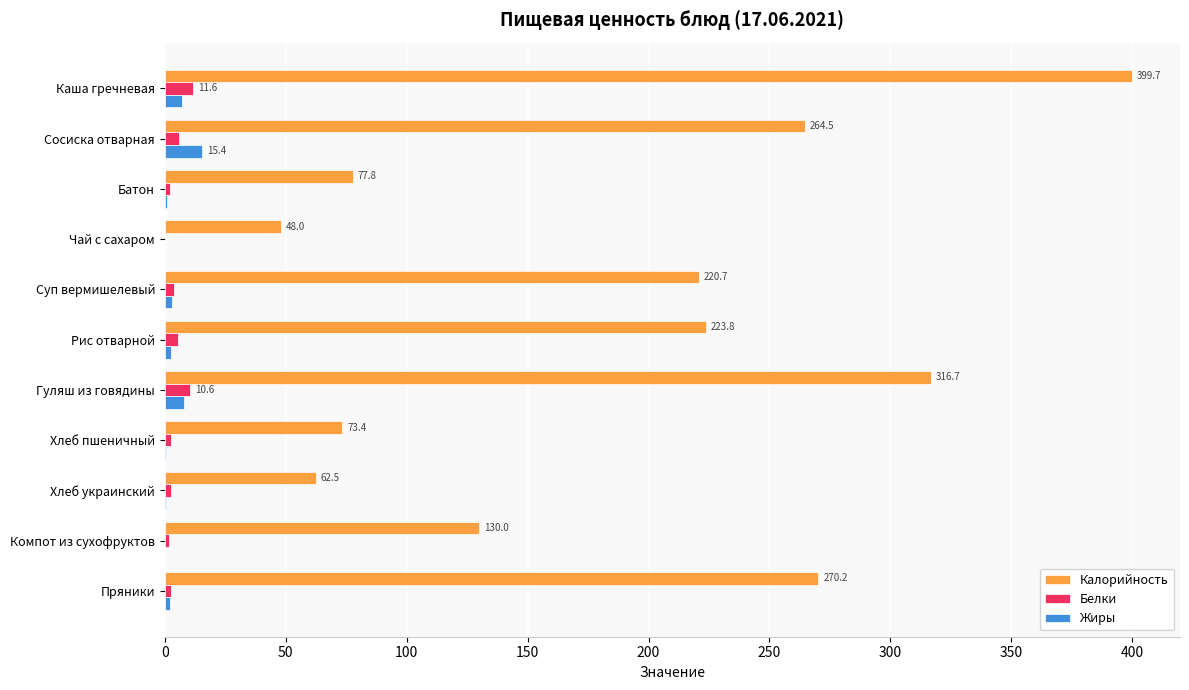

Is it true that Калорийность equals 73.4 at Хлеб пшеничный?

True